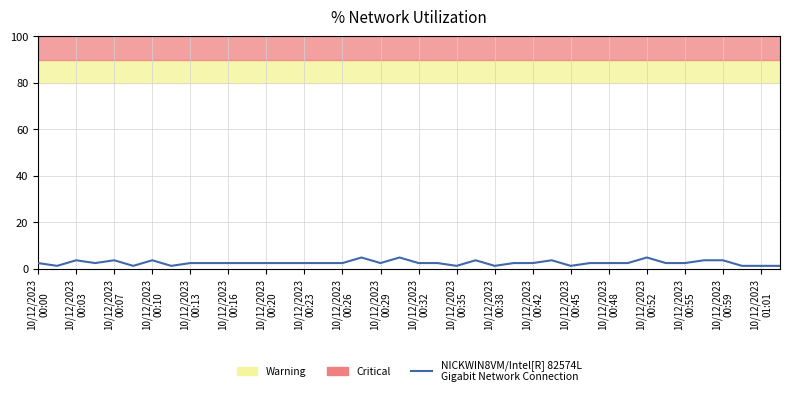

Between 10/12/2023 00:13 and 10/12/2023 00:38, which is larger?

10/12/2023 00:13